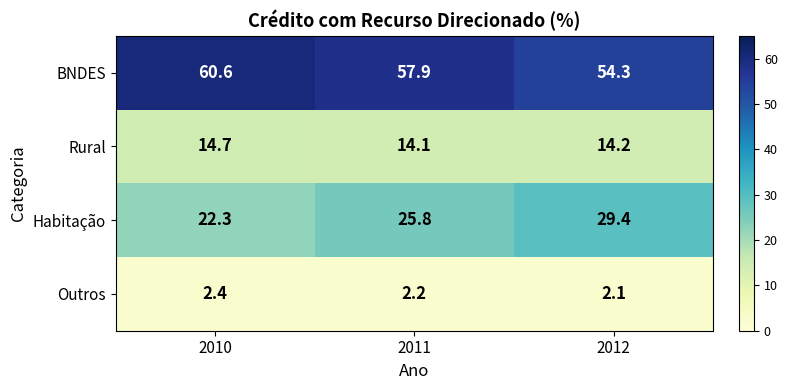

What is the smallest value displayed?

2.1